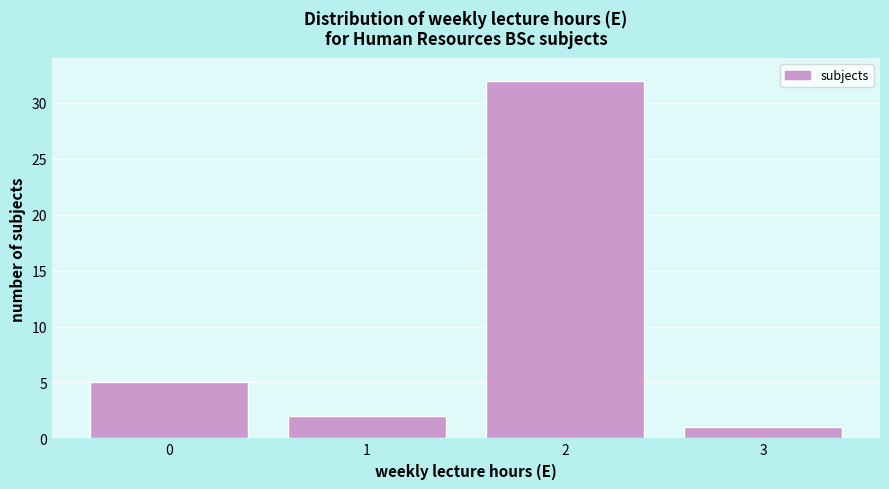

What is the height of the bar covering 2.5 to 3.5 on the x-axis? The values are not printed on the chart, so give them approximately, as read against the axis.

1